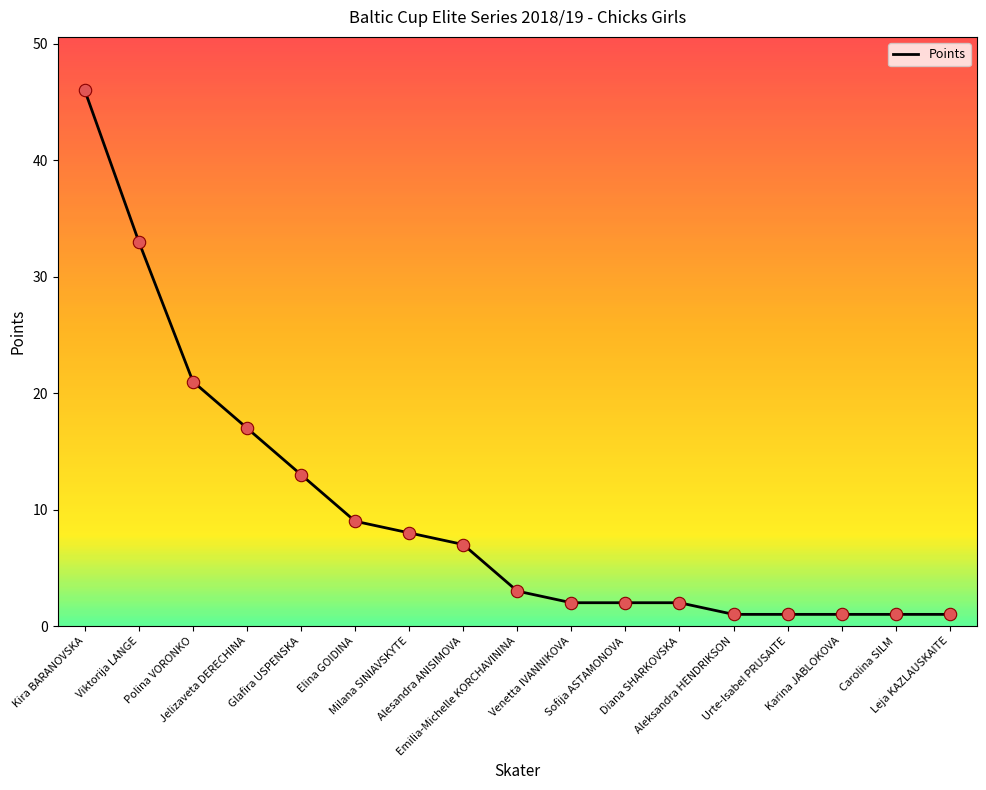

What is the ratio of the value at Viktorija LANGE to the value at Kira BARANOVSKA?

0.7